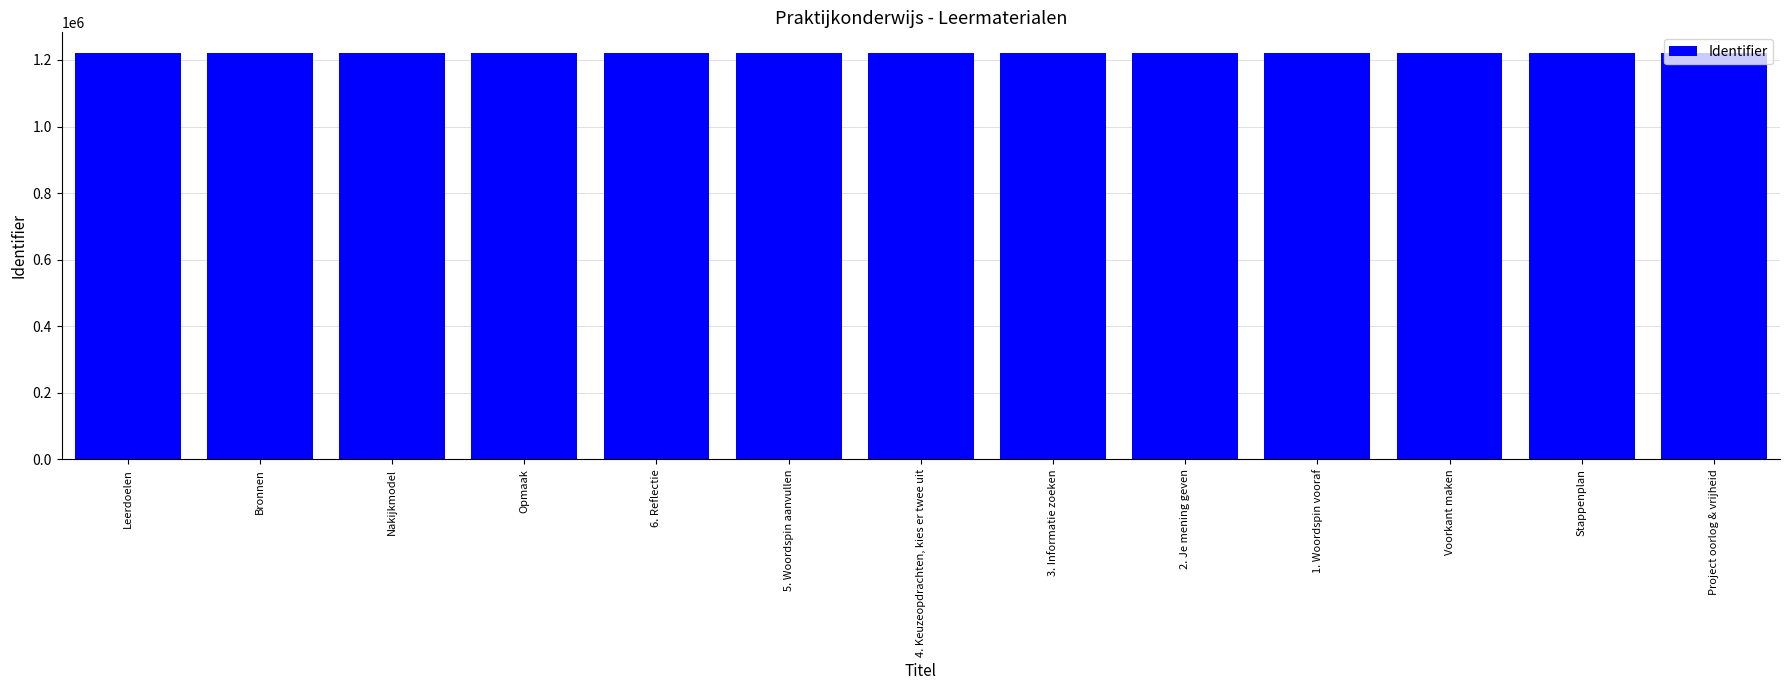

Are the bars horizontal?

No